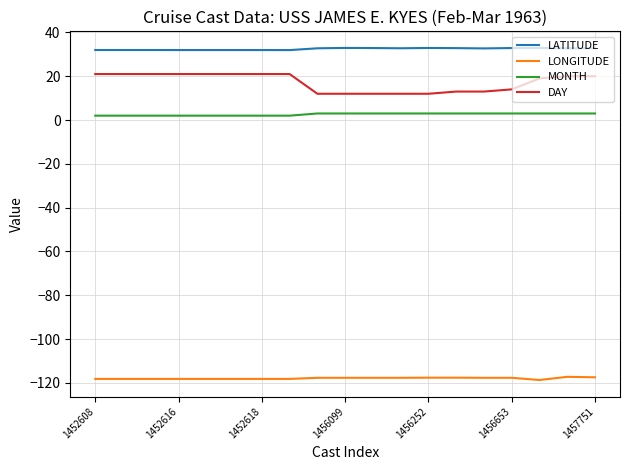

True or false: LONGITUDE and DAY intersect in this chart.

False